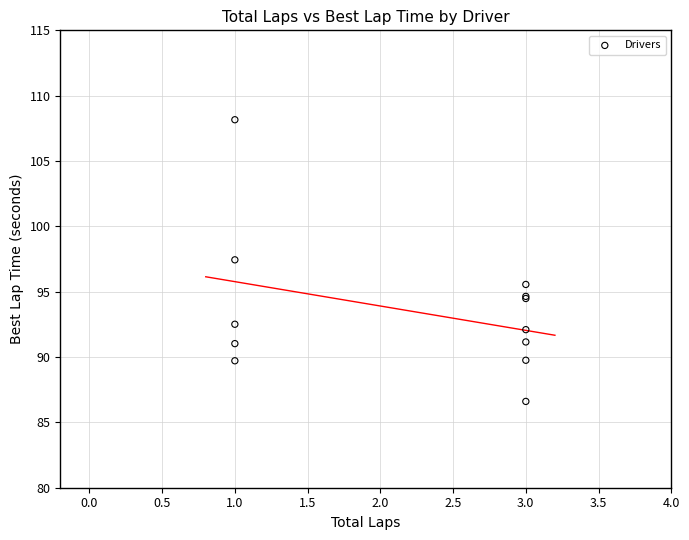

What Y value in the scatter plot is closest to 97?

97.4